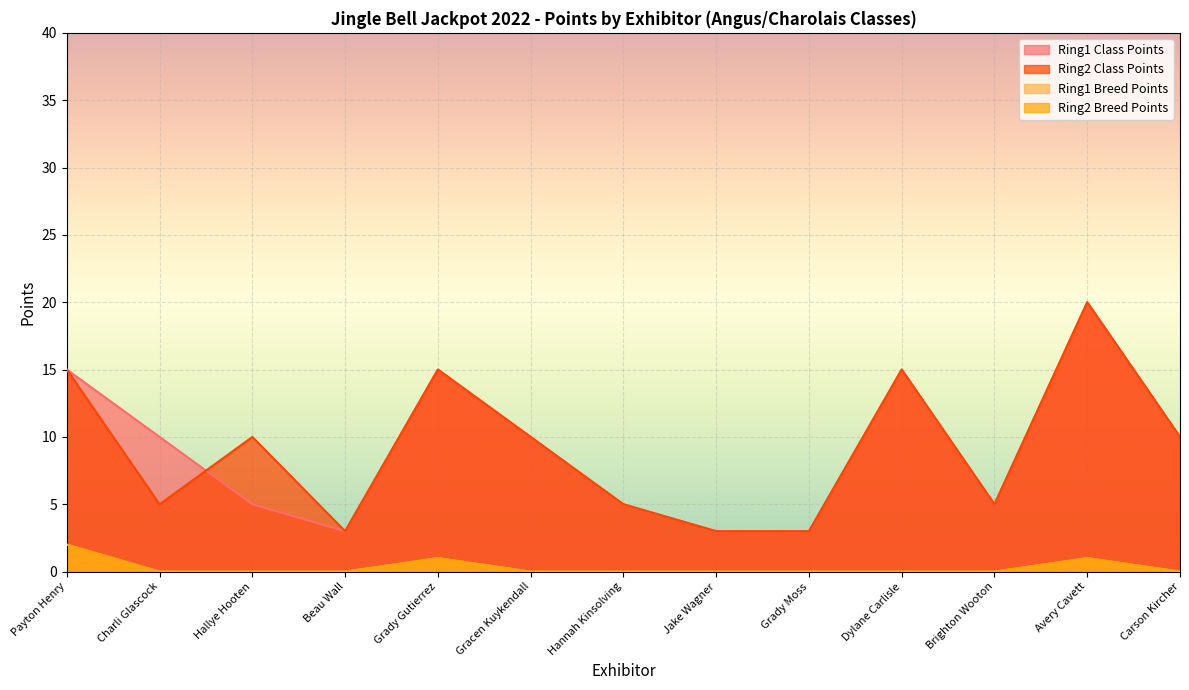

Reading left to right, extract all data points from this chart.

Ring1 Class Points: Payton Henry=15	Charli Glascock=10	Hallye Hooten=5	Beau Wall=3	Grady Gutierrez=15	Gracen Kuykendall=10	Hannah Kinsolving=5	Jake Wagner=3	Grady Moss=3	Dylane Carlisle=15	Brighton Wooton=5	Avery Cavett=20	Carson Kircher=10
Ring2 Class Points: Payton Henry=15	Charli Glascock=5	Hallye Hooten=10	Beau Wall=3	Grady Gutierrez=15	Gracen Kuykendall=10	Hannah Kinsolving=5	Jake Wagner=3	Grady Moss=3	Dylane Carlisle=15	Brighton Wooton=5	Avery Cavett=20	Carson Kircher=10
Ring1 Breed Points: Payton Henry=2	Charli Glascock=0	Hallye Hooten=0	Beau Wall=0	Grady Gutierrez=1	Gracen Kuykendall=0	Hannah Kinsolving=0	Jake Wagner=0	Grady Moss=0	Dylane Carlisle=0	Brighton Wooton=0	Avery Cavett=1	Carson Kircher=0
Ring2 Breed Points: Payton Henry=2	Charli Glascock=0	Hallye Hooten=0	Beau Wall=0	Grady Gutierrez=1	Gracen Kuykendall=0	Hannah Kinsolving=0	Jake Wagner=0	Grady Moss=0	Dylane Carlisle=0	Brighton Wooton=0	Avery Cavett=1	Carson Kircher=0